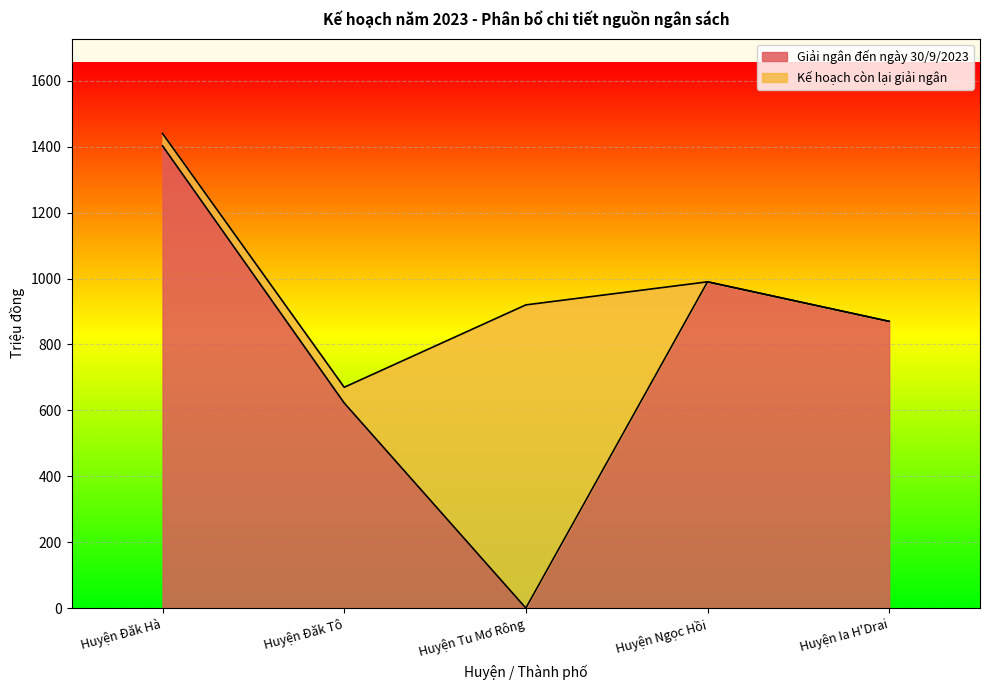

At which category does the data reach its first local valley?

Huyện Tu Mơ Rông